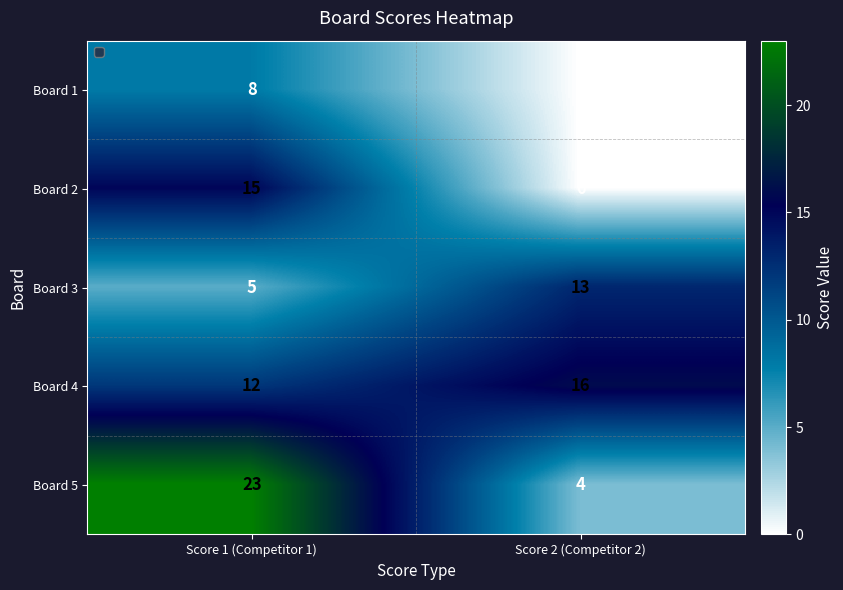

At which category is the sum across all series the highest?

Score 1 (Competitor 1)